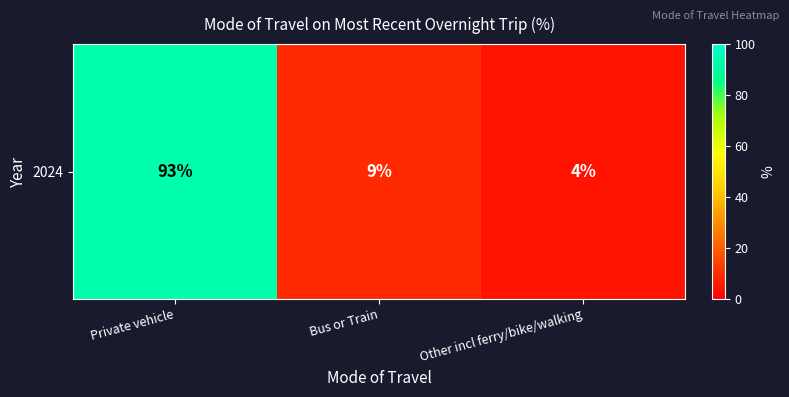

Reading left to right, what are all the values shown in this chart?

Private vehicle=93	Bus or Train=9	Other incl ferry/bike/walking=4